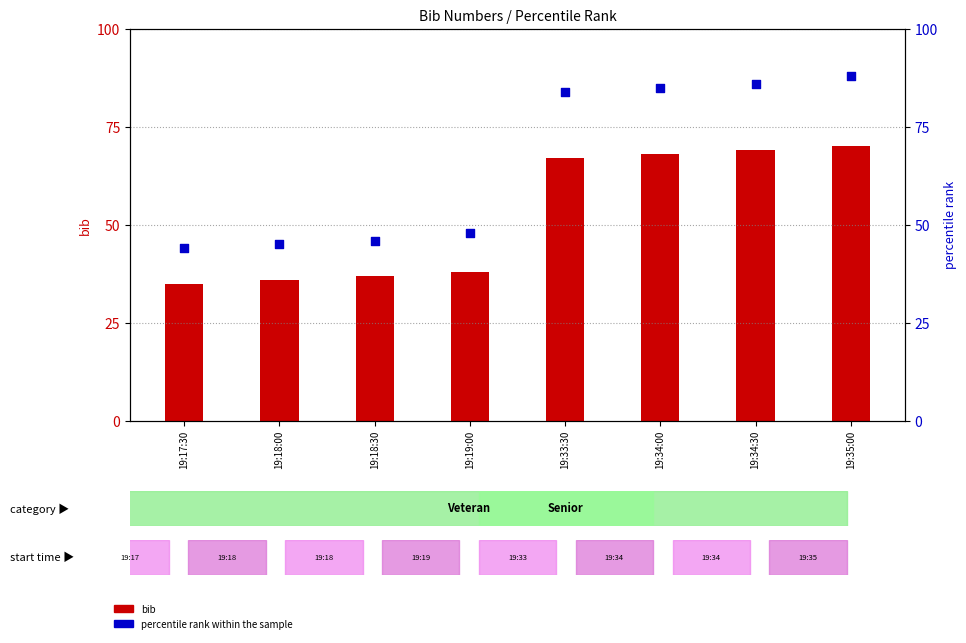

Which series contains the highest Y value?

percentile rank within the sample